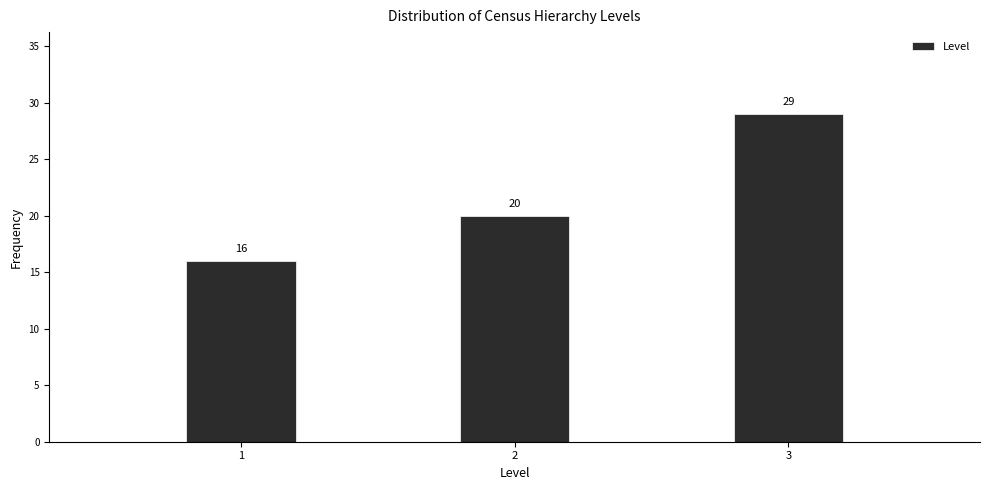

Reading left to right, transcribe all the data shown in this chart.

16	20	29